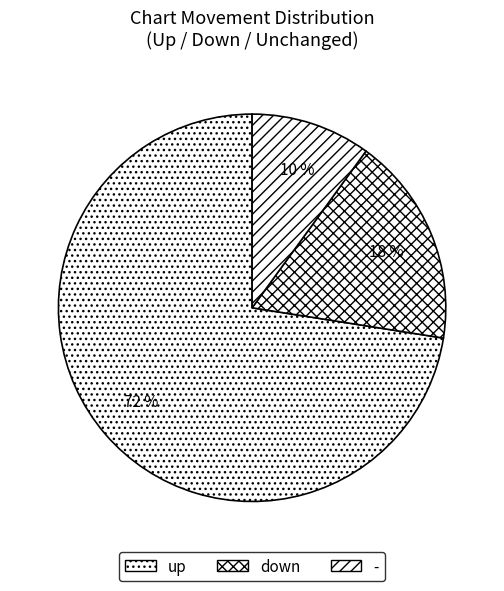

To the nearest percent, what is the combined percentage of up and down?

90%